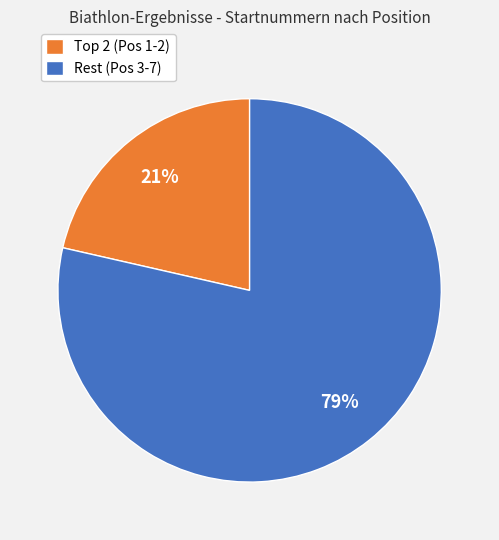

The Rest (Pos 3-7) slice represents 79% of the pie. True or false?

True